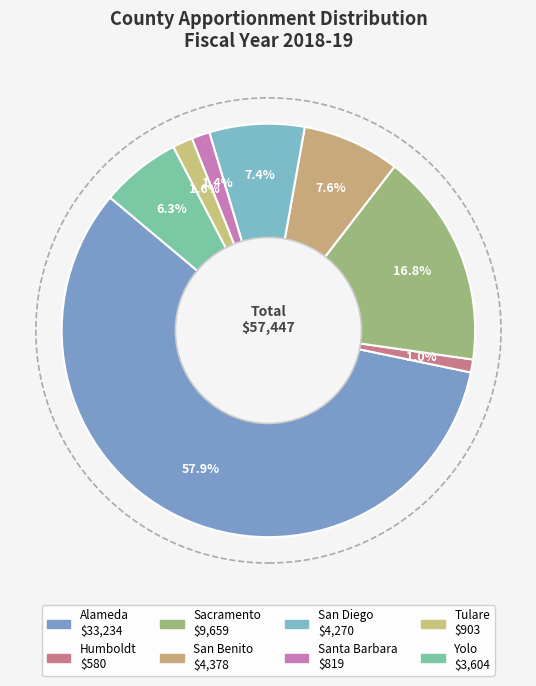

Rank the categories by value from lowest to highest.

Humboldt, Santa Barbara, Tulare, Yolo, San Diego, San Benito, Sacramento, Alameda